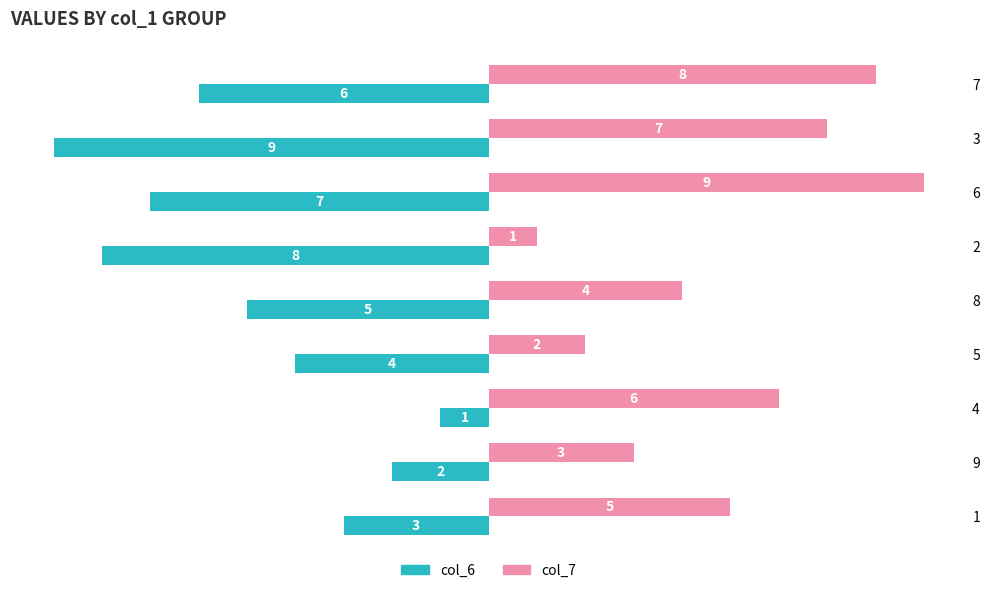

What is the difference between the maximum and minimum values in the col_7 series?

8